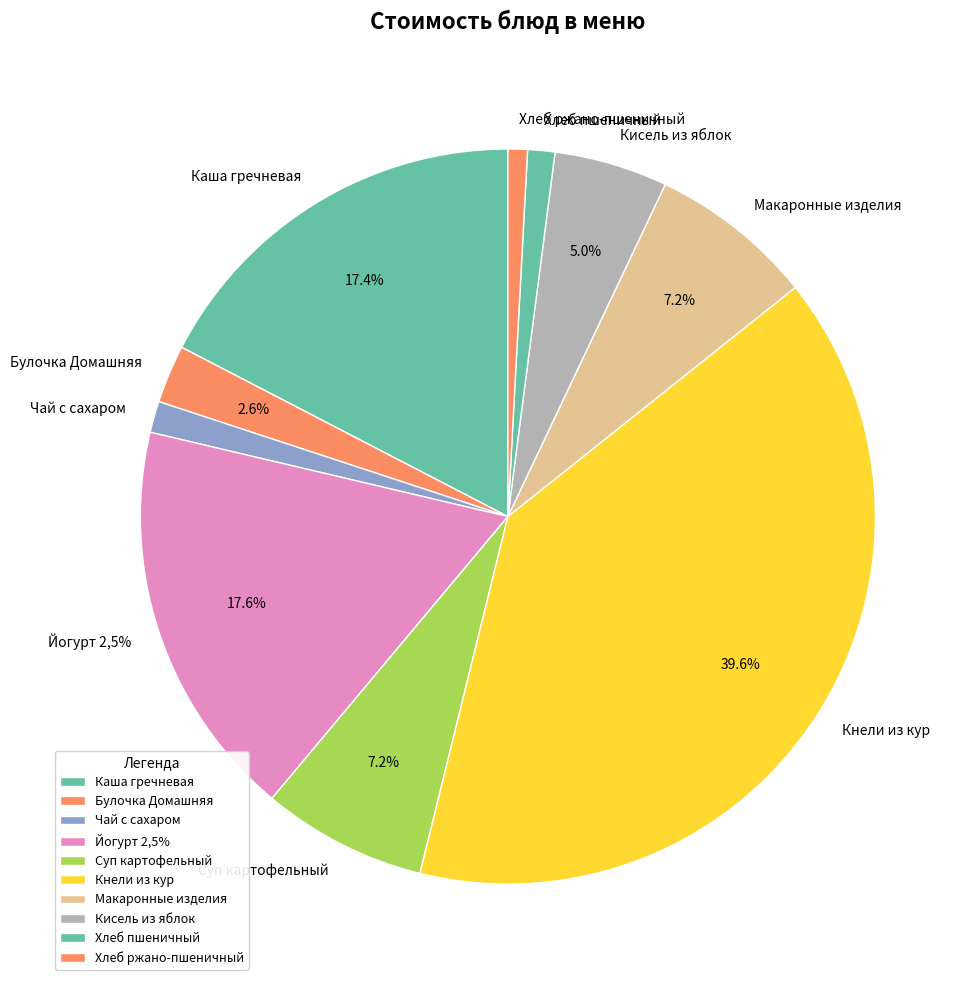

Is Кисель из яблок the majority of the pie?

No